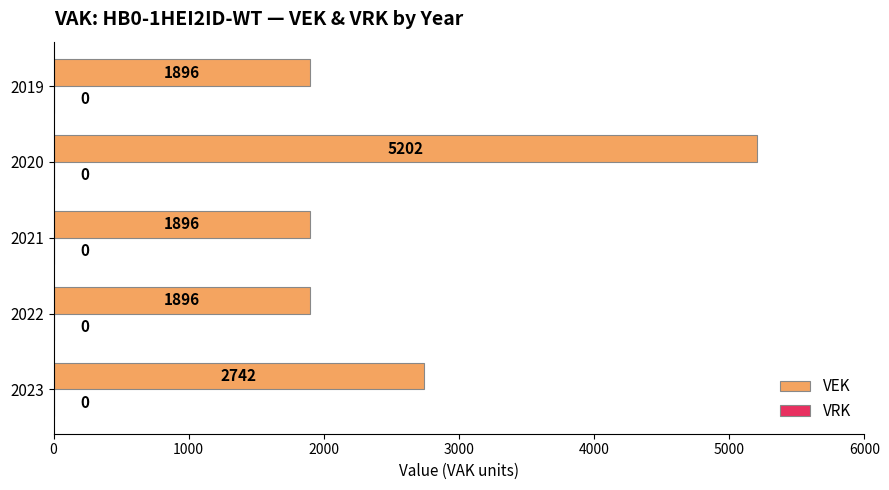

Which label corresponds to the largest value in the chart?

2020